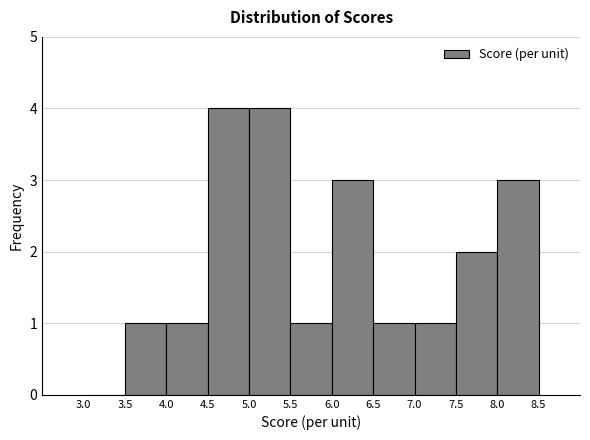

How tall is the bar that spans 7.0 to 7.5 on the x-axis? The values are not printed on the chart, so give them approximately, as read against the axis.

1